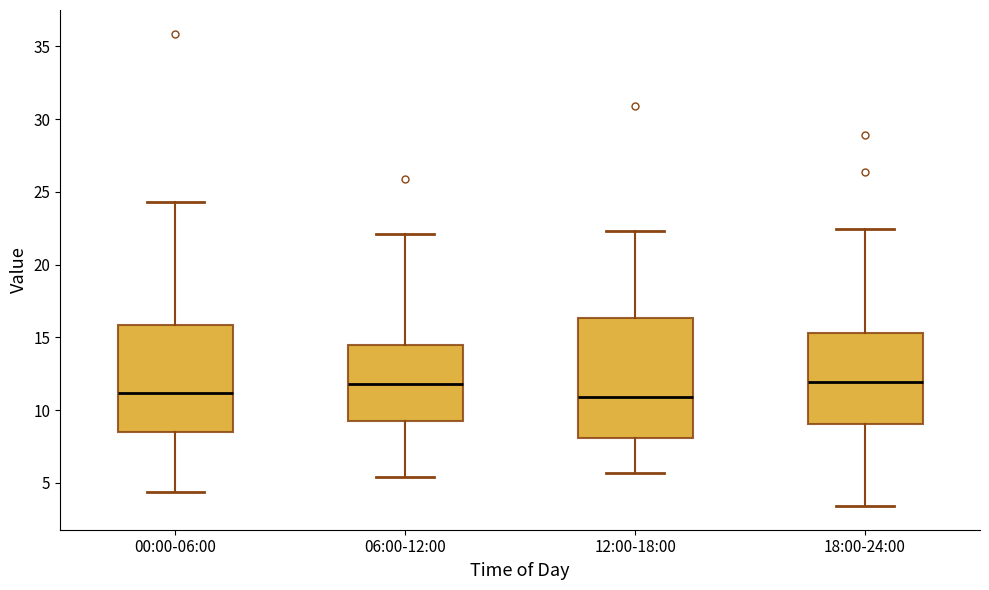

Where does the upper whisker of the box for 12:00-18:00 end on the y-axis? The values are not printed on the chart, so give them approximately, as read against the axis.

22.5